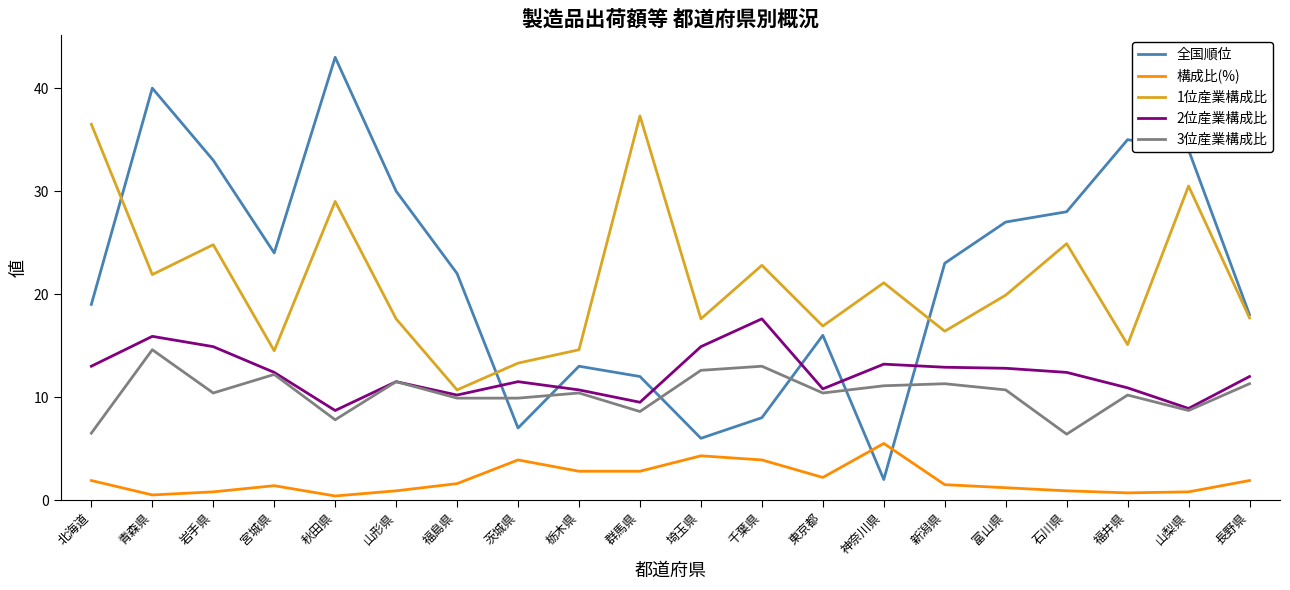

What position from the right is 富山県?

5